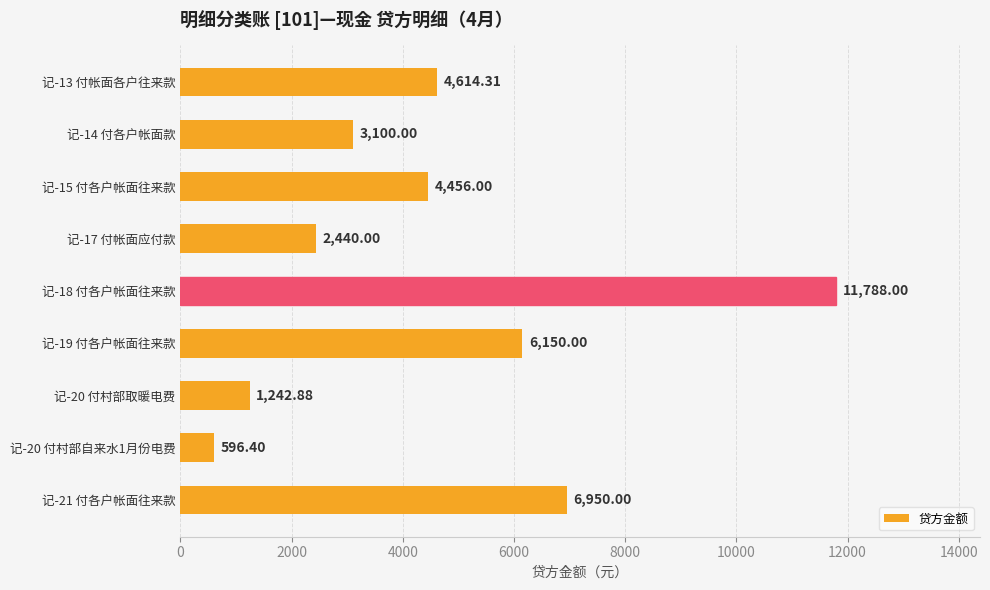

Rank the categories by value from highest to lowest.

记-18 付各户帐面往来款, 记-21 付各户帐面往来款, 记-19 付各户帐面往来款, 记-13 付帐面各户往来款, 记-15 付各户帐面往来款, 记-14 付各户帐面款, 记-17 付帐面应付款, 记-20 付村部取暖电费, 记-20 付村部自来水1月份电费